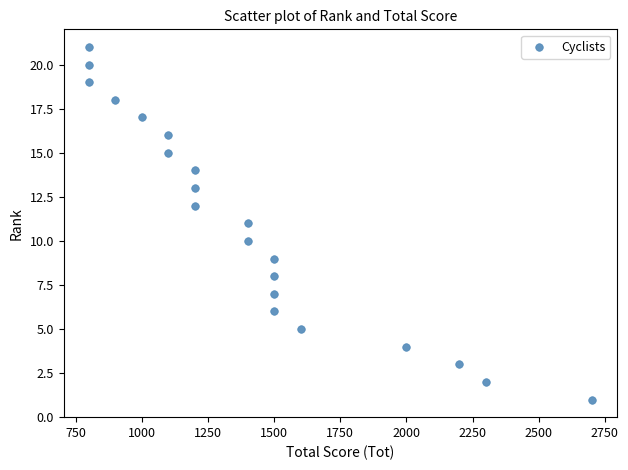

What is the range of X values (max minus min)?

1900